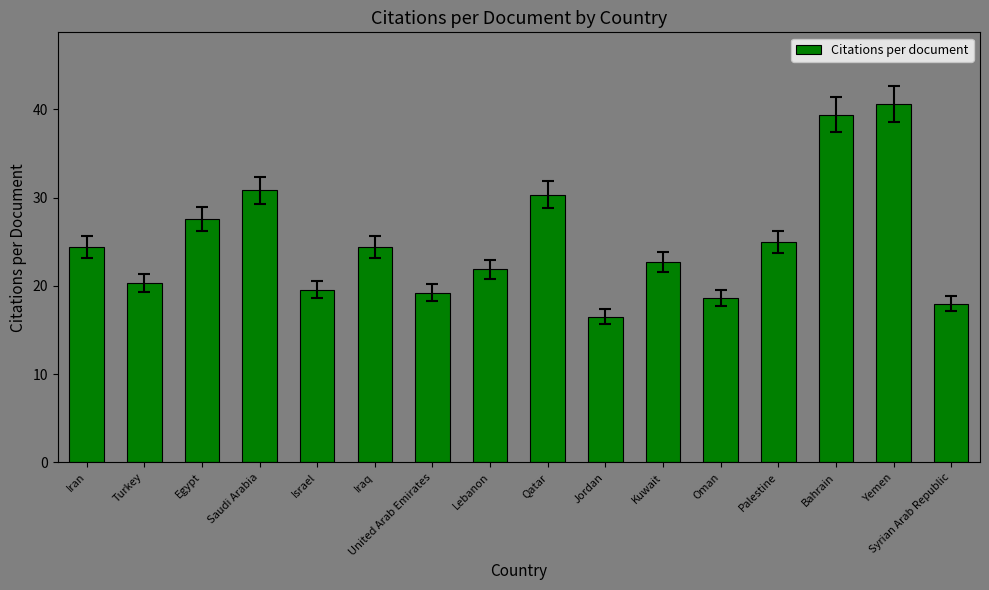

Does the chart contain stacked bars?

No